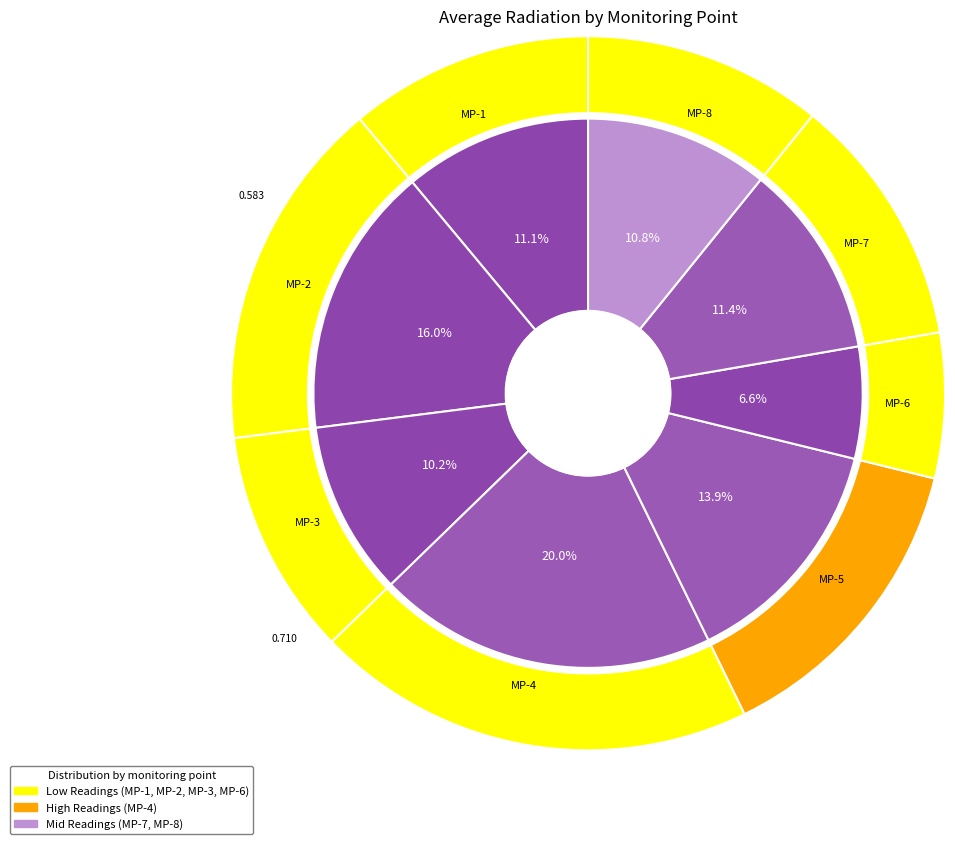

How many slices are in this pie chart?

8